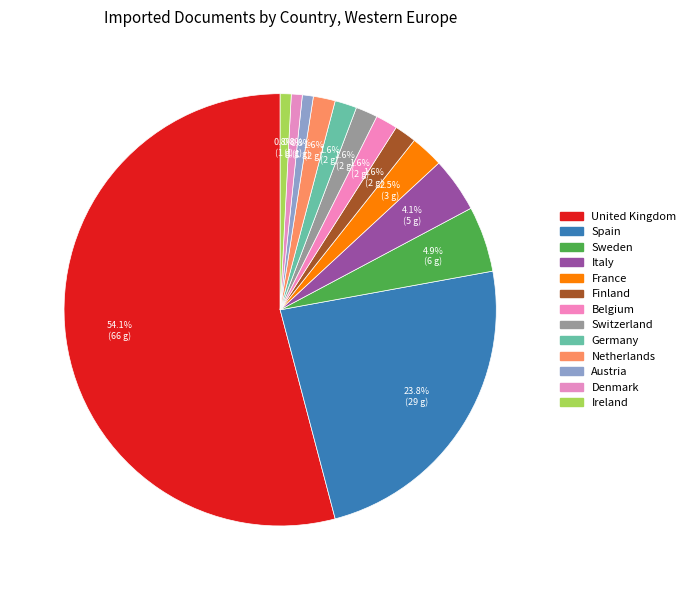

To the nearest percent, what is the average slice percentage?

8%